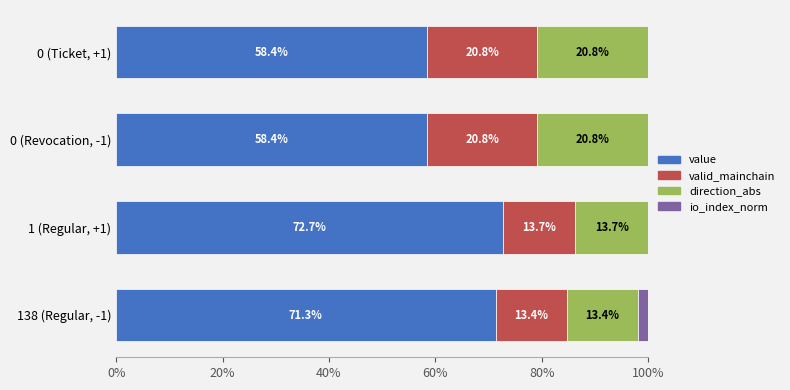

The value of value at 1 (Regular, +1) is 72.7. True or false?

True